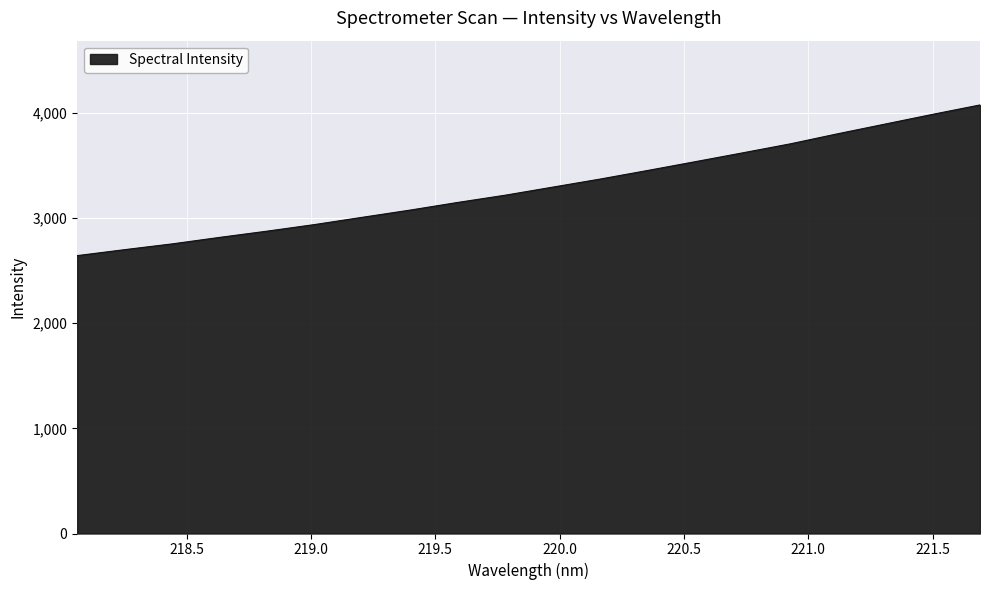

What is the difference between the maximum and minimum values?

1432.4